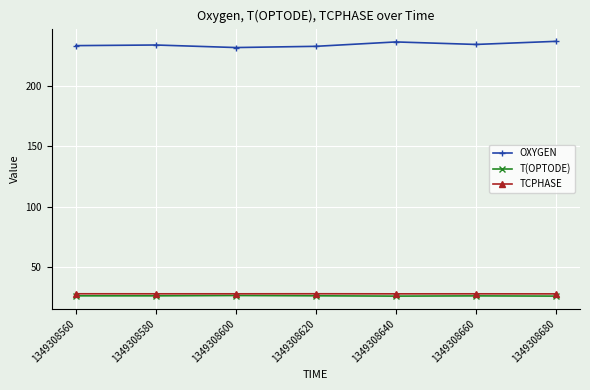

The T(OPTODE) series shows 25.7 at 1349308680. True or false?

True